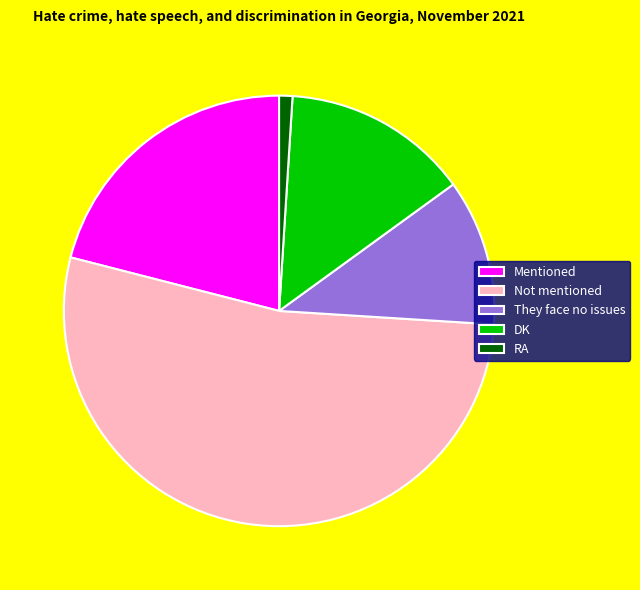

Do Not mentioned and Mentioned together represent more than half of the pie?

Yes